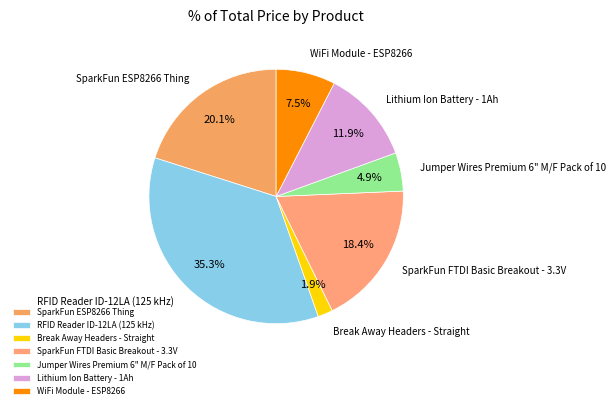

Is Break Away Headers - Straight the majority of the pie?

No